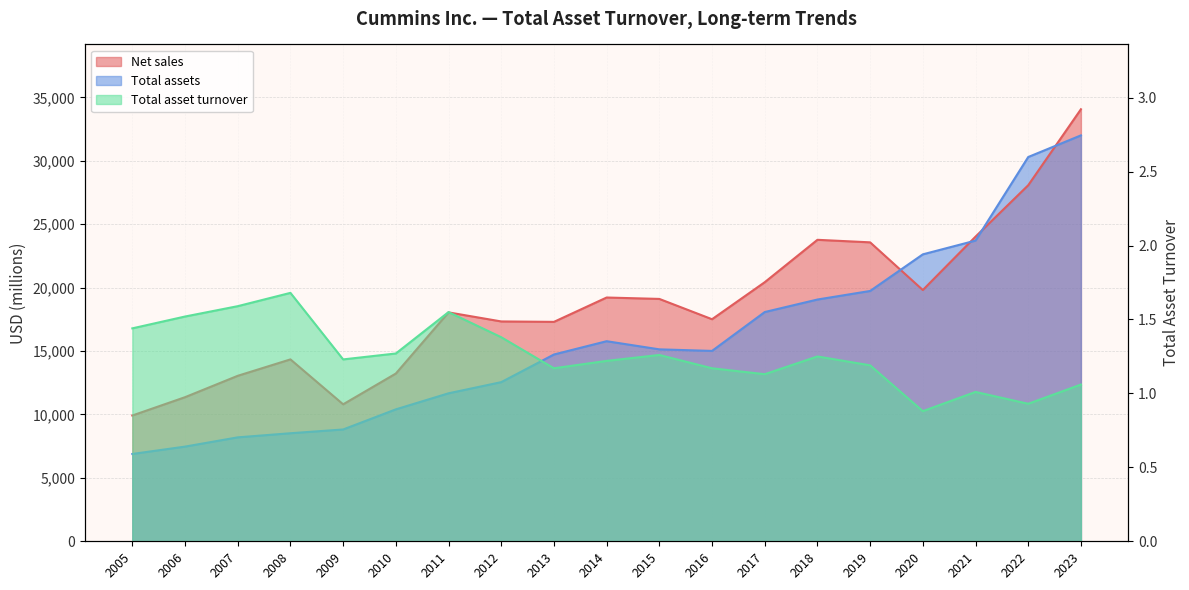

What are all the series names shown in the legend?

Net sales, Total assets, Total asset turnover